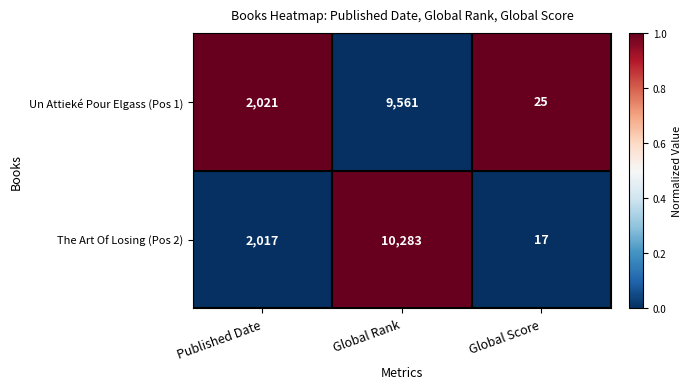

What is the spread (max minus min) of values at Global Rank?

722